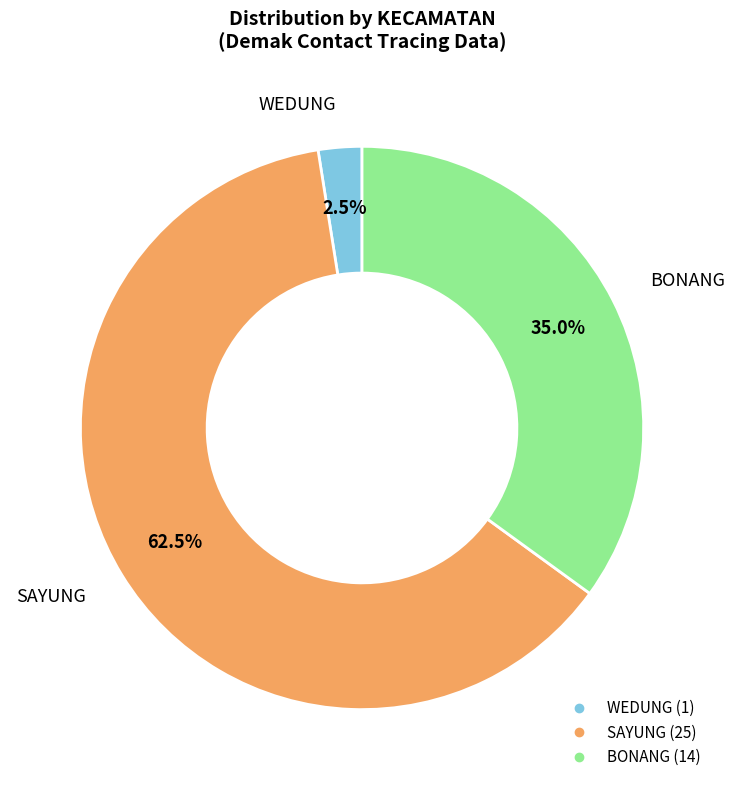

What is the majority slice?

SAYUNG